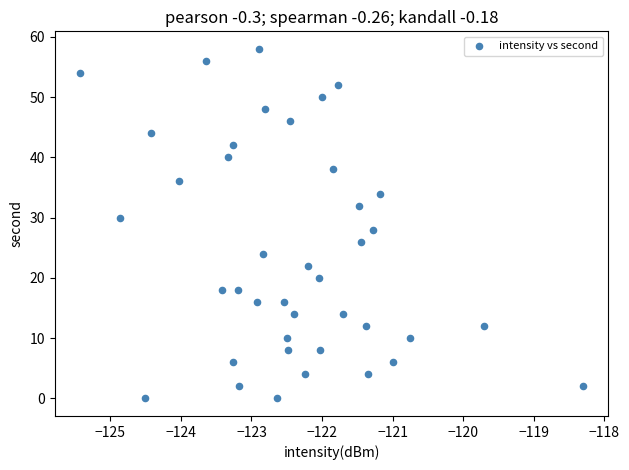

What is the range of Y values (max minus min)?

58